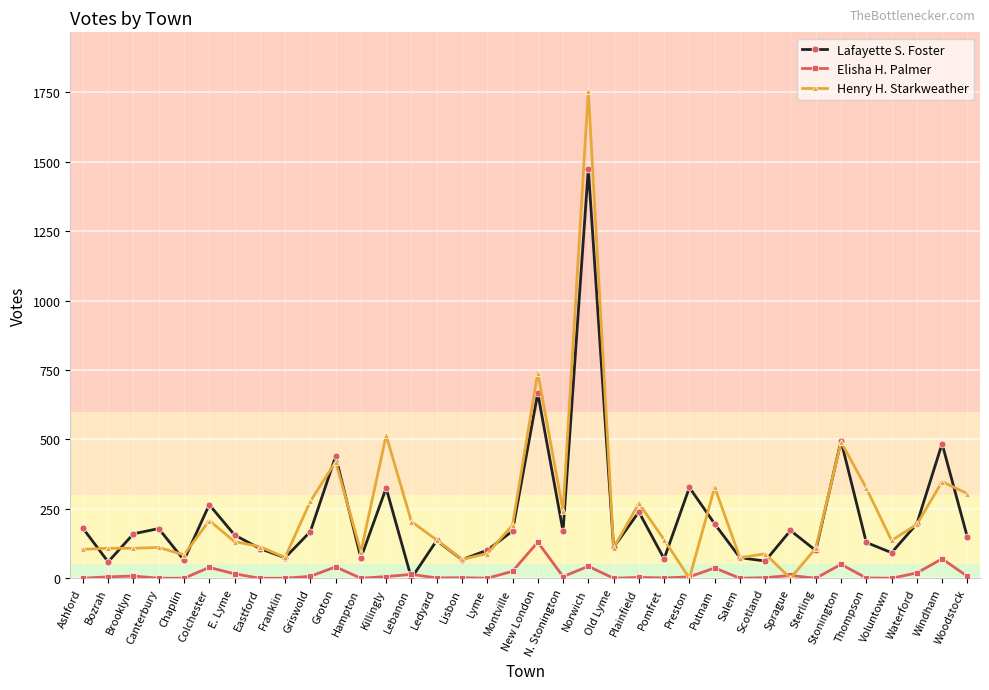

What is the difference between the highest and lowest values at Norwich?

1713